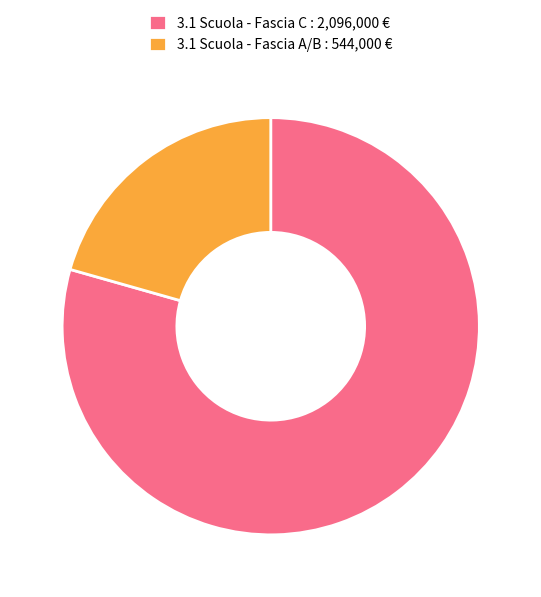

Rank the categories by value from lowest to highest.

3.1 Scuola - Fascia A/B : 544,000 €, 3.1 Scuola - Fascia C : 2,096,000 €